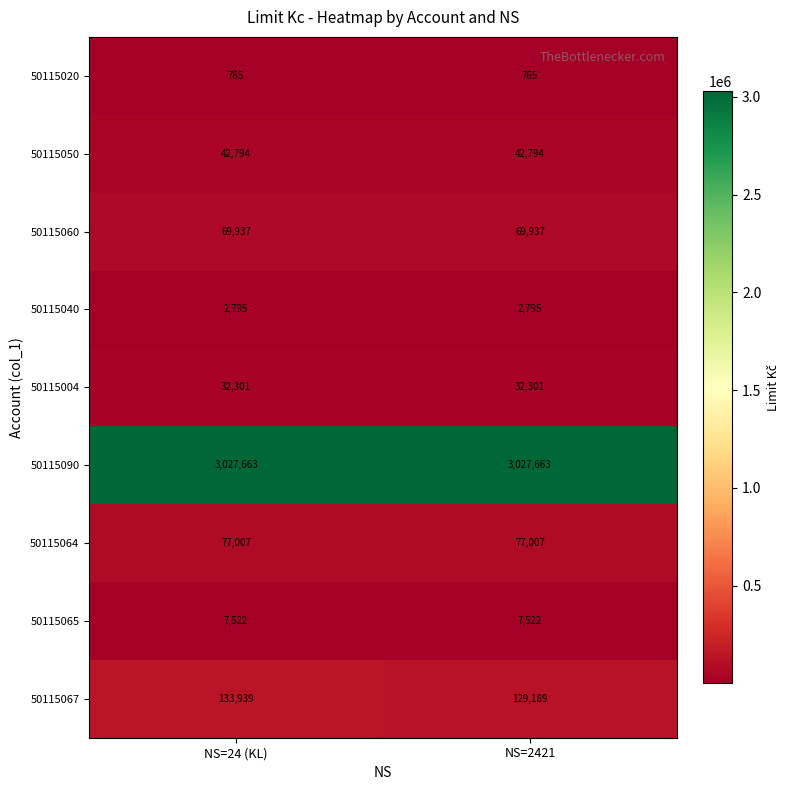

What is the total value across all series at NS=2421?

3389973